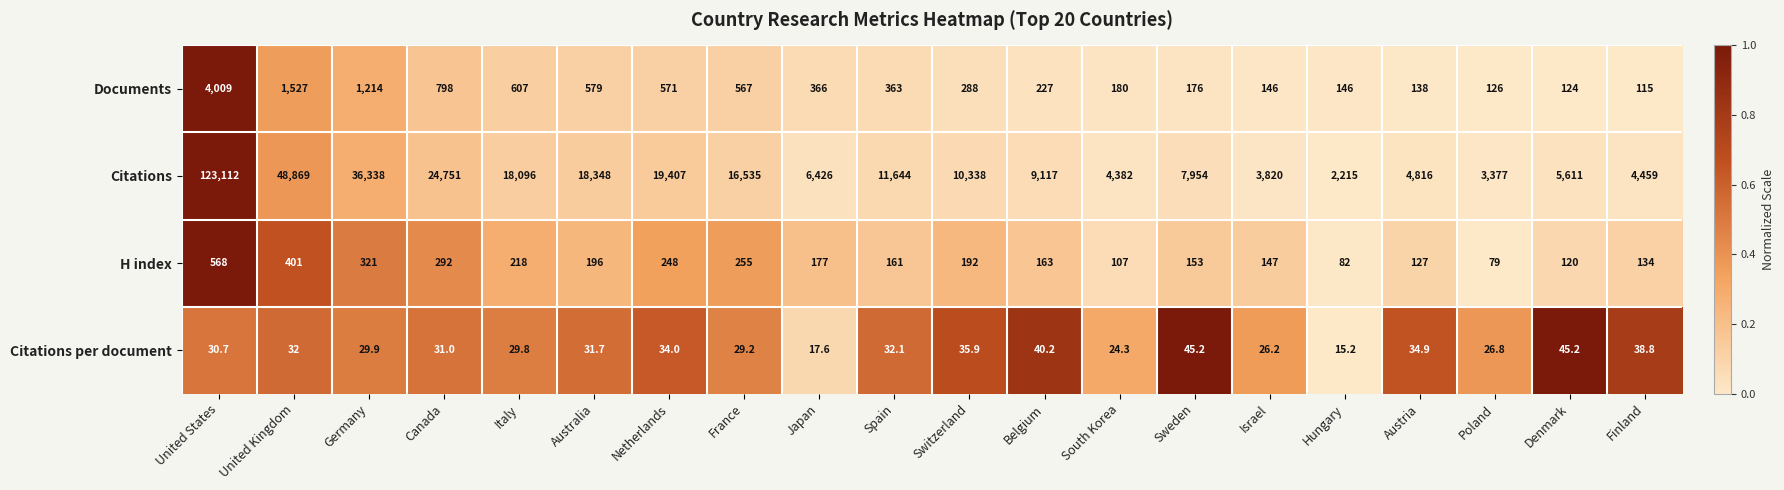

Count the number of data series in this chart.

4